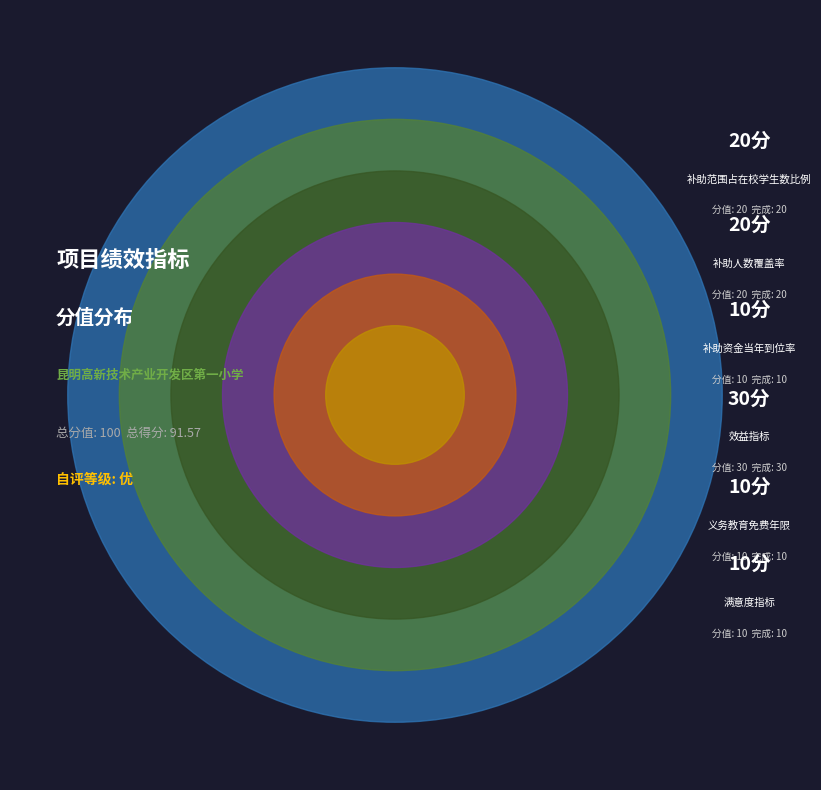

Rank the categories by value from lowest to highest.

补助资金当年到位率, 义务教育免费年限, 满意度指标, 补助范围占在校学生数比例, 补助人数覆盖率, 效益指标